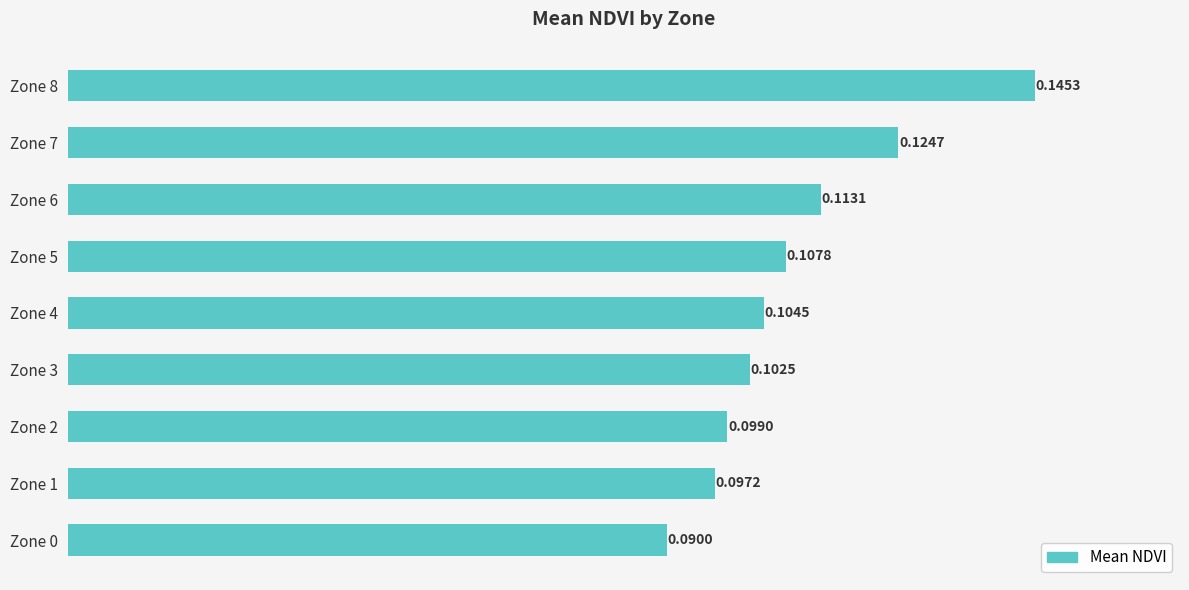

At which category does the chart reach its peak across all series?

Zone 8